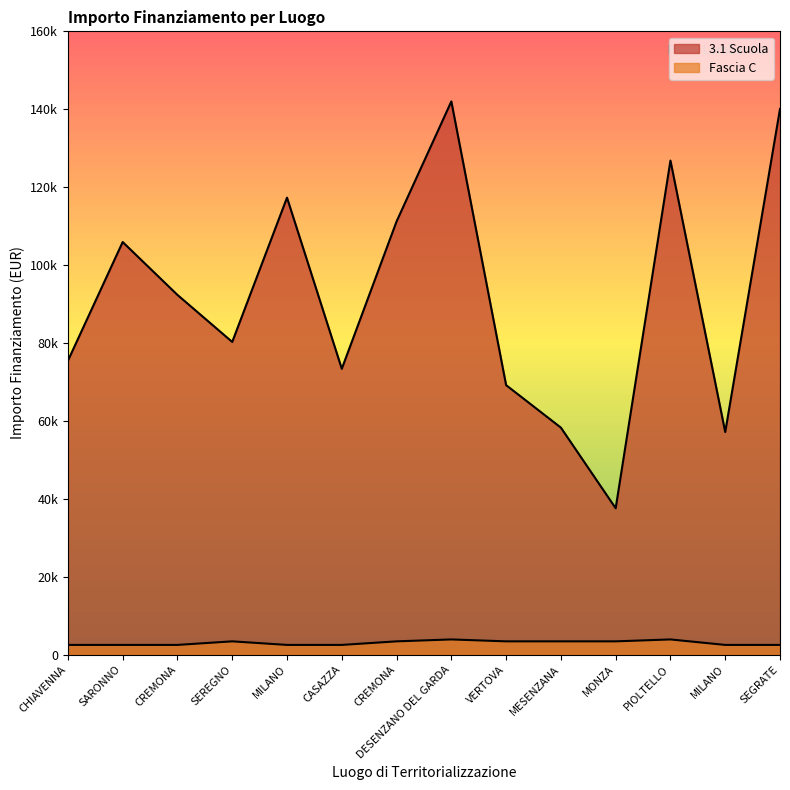

What is the sum of all 3.1 Scuola values?

1286945.9